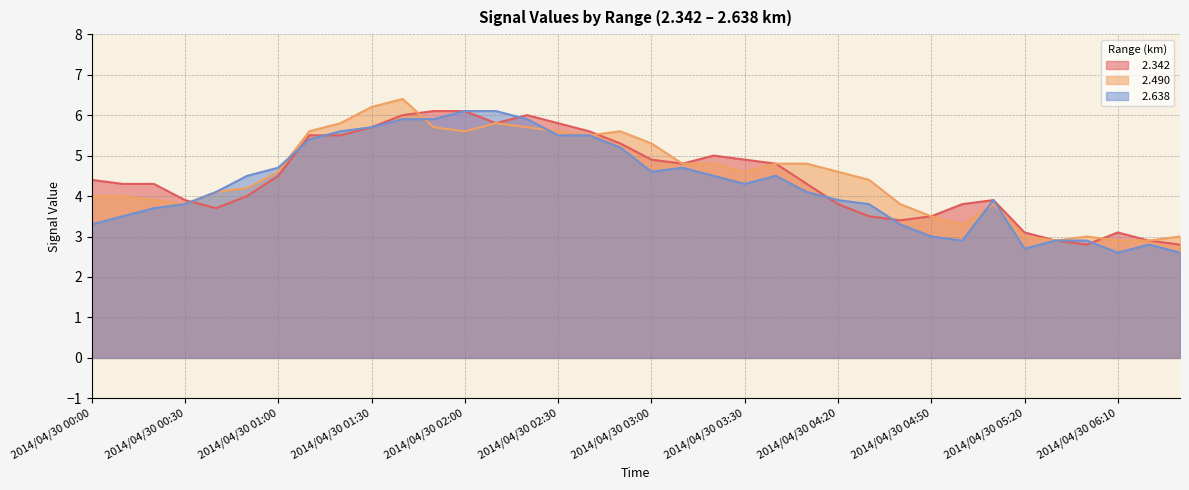

Where is the first local maximum for   2.342?

2014/04/30 02:20